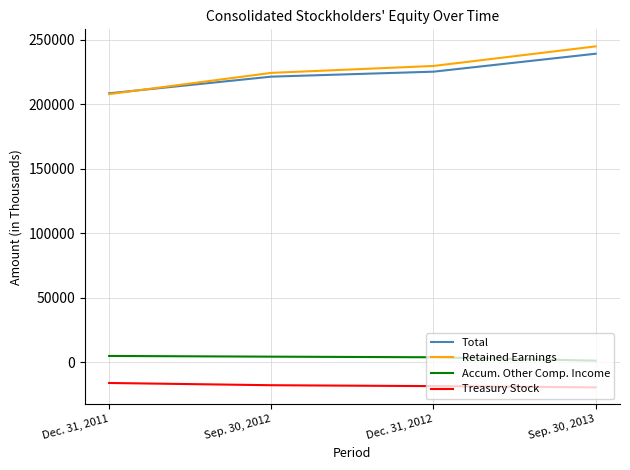

What is the greatest value displayed?

244787